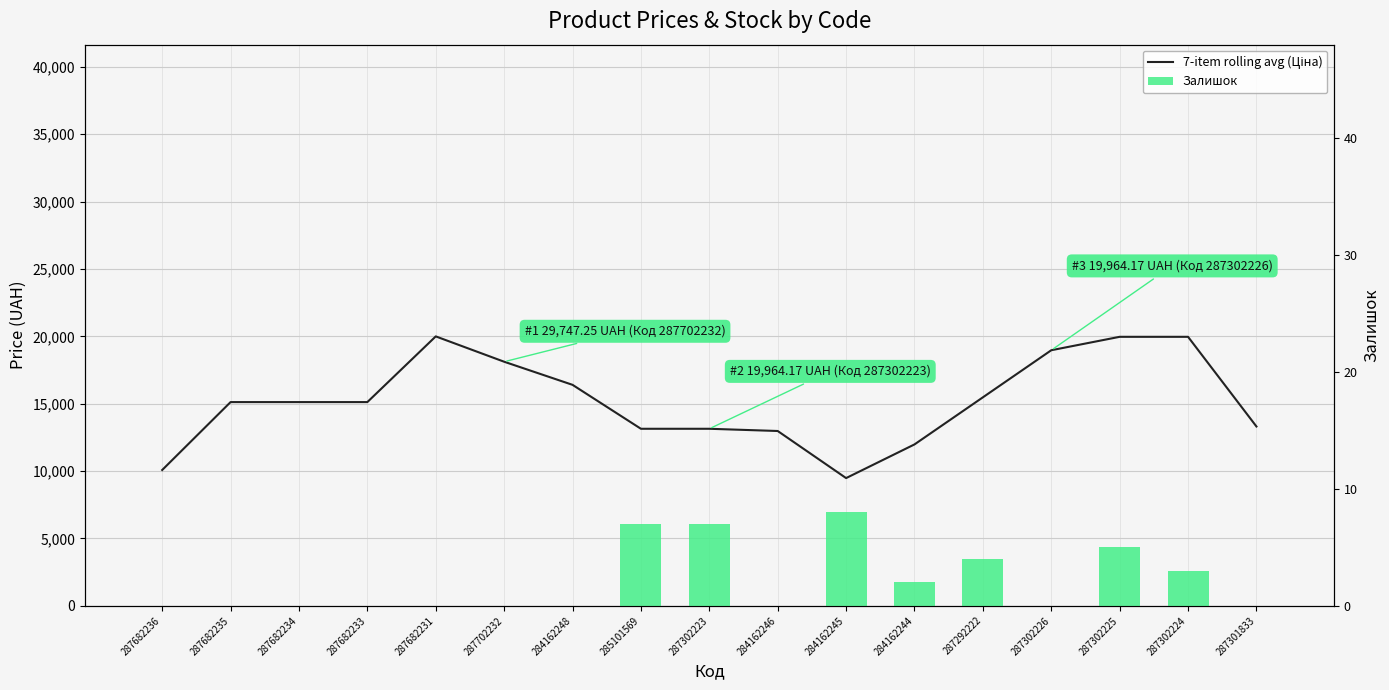

Is it true that Залишок equals -3.2 at 287302226?

False